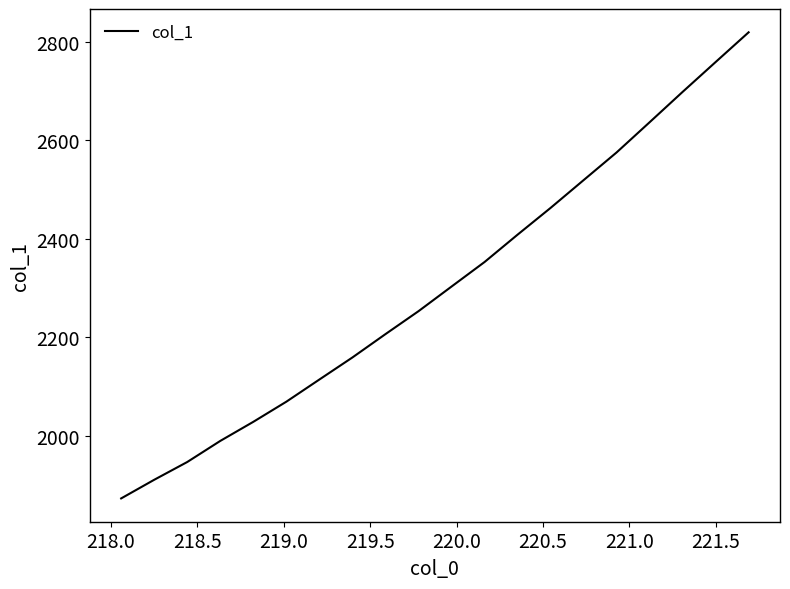

What is the smallest value displayed?

1872.8